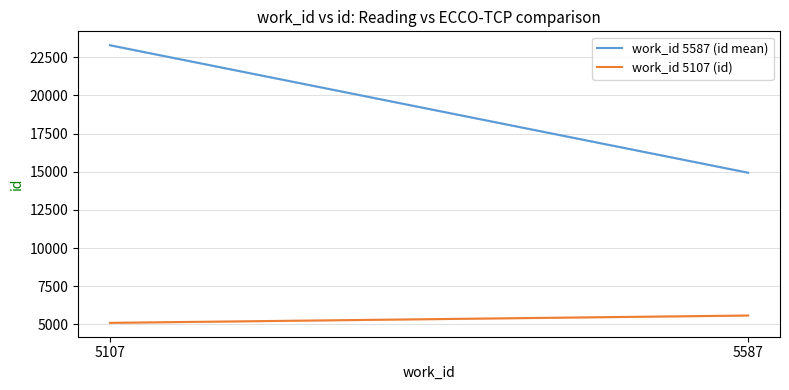

At which label is work_id 5587 (id mean) closest to 19114?

5587